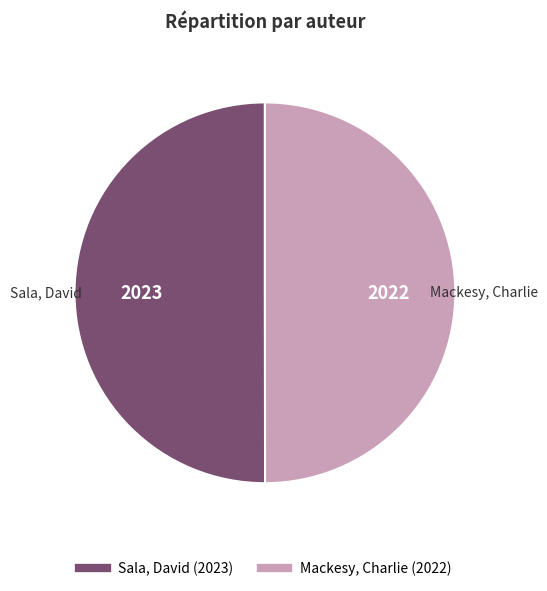

Do Sala, David and Mackesy, Charlie together represent more than half of the pie?

Yes